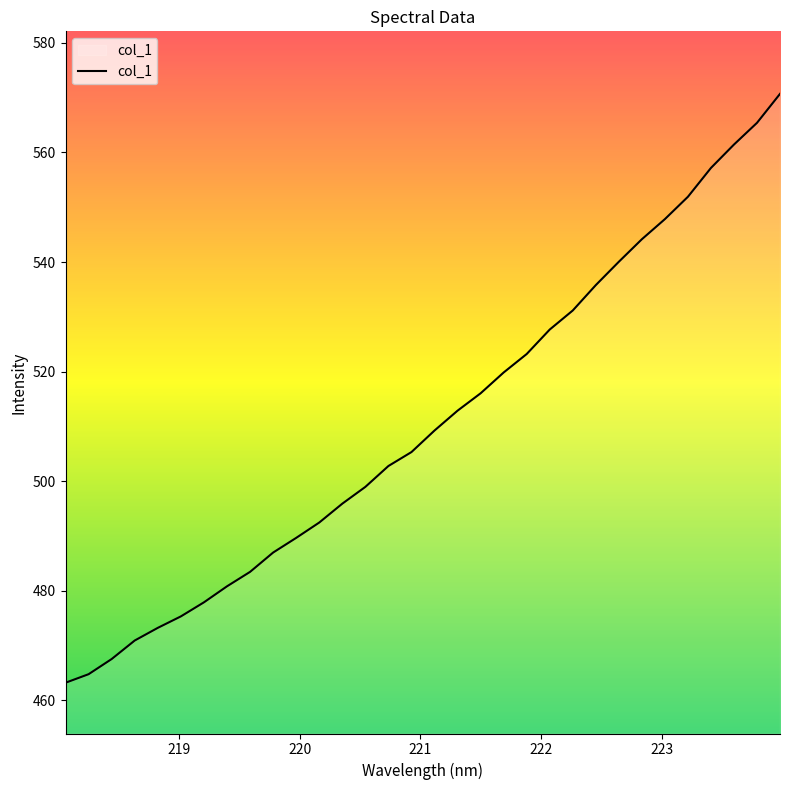

What is the difference between the maximum and minimum values?

107.5